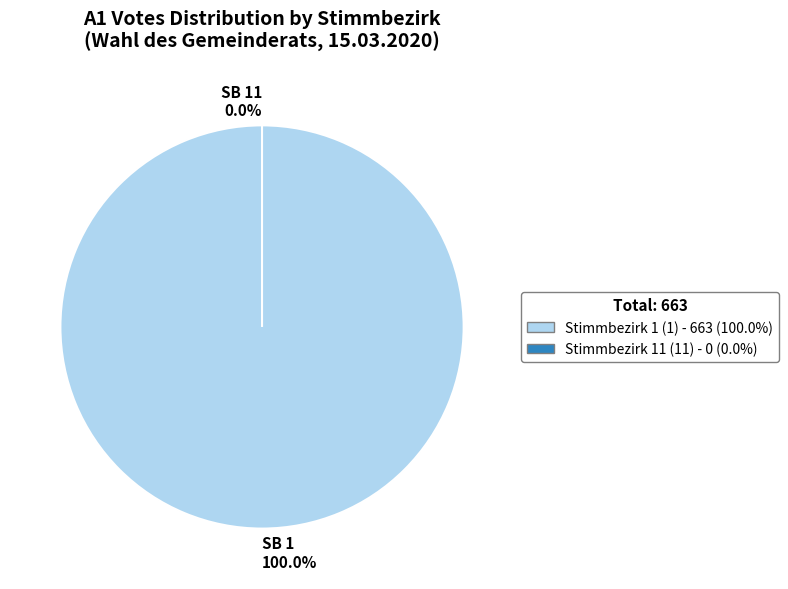

Count the number of slices in the pie.

2